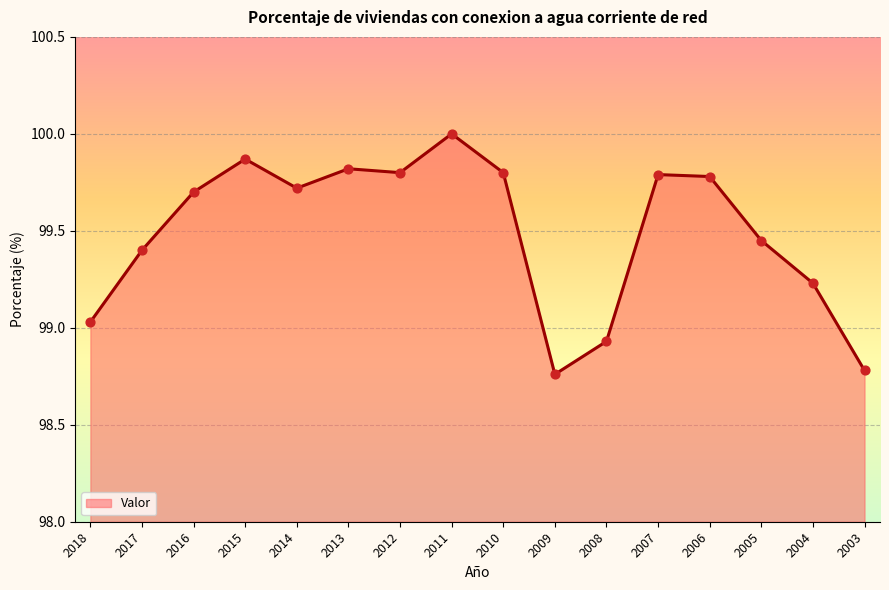

Approximately how many times larger is the value at 2016 compared to 2017?

1.0